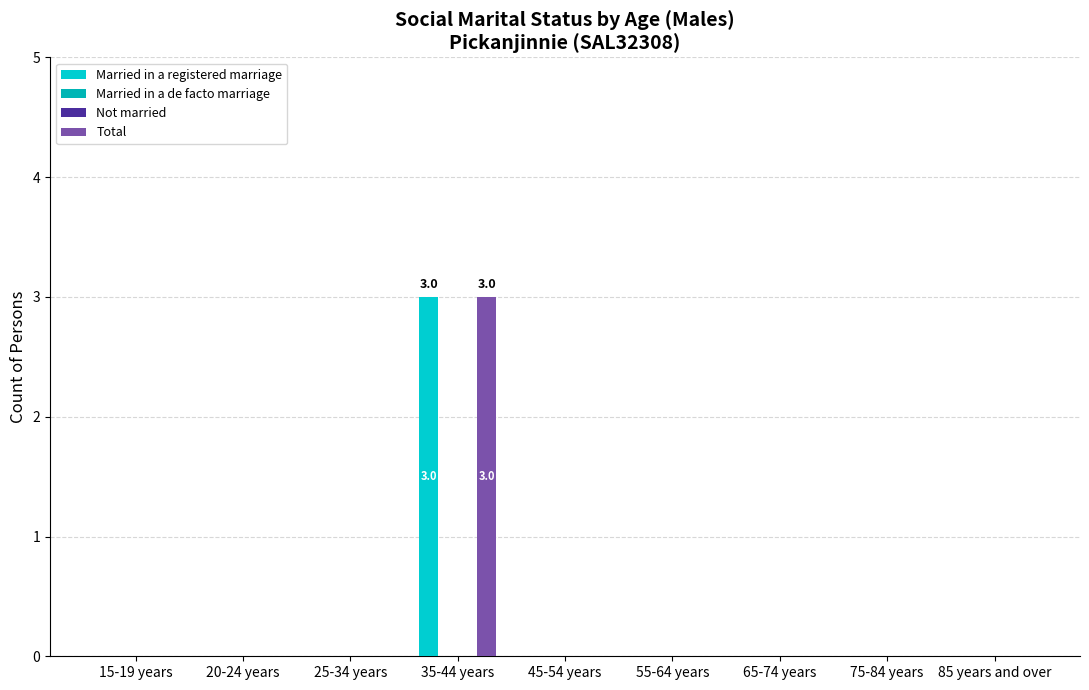

Are the bars horizontal?

No